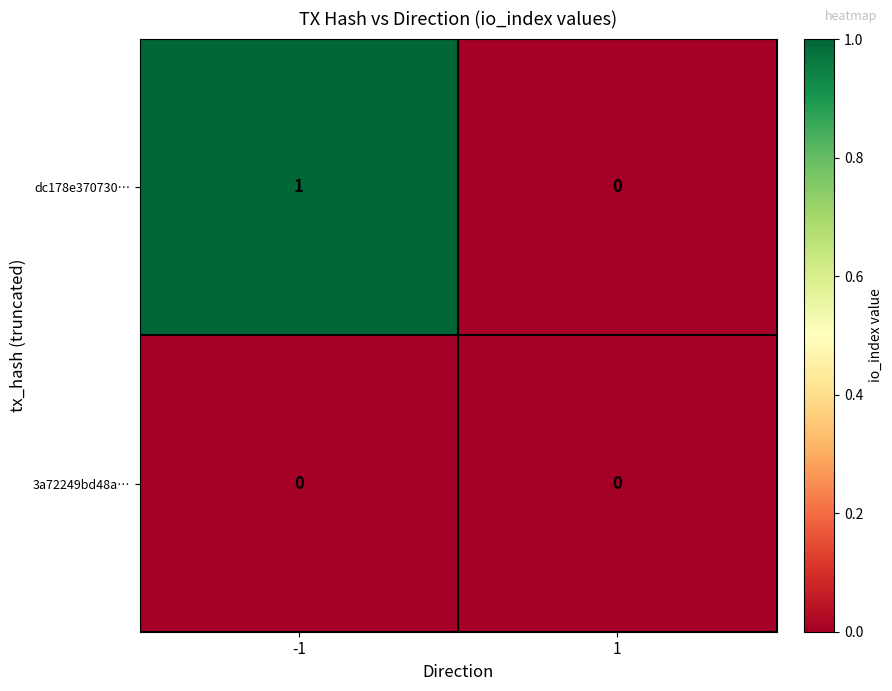

At -1, list the series in order from largest to smallest.

dc178e370730…, 3a72249bd48a…